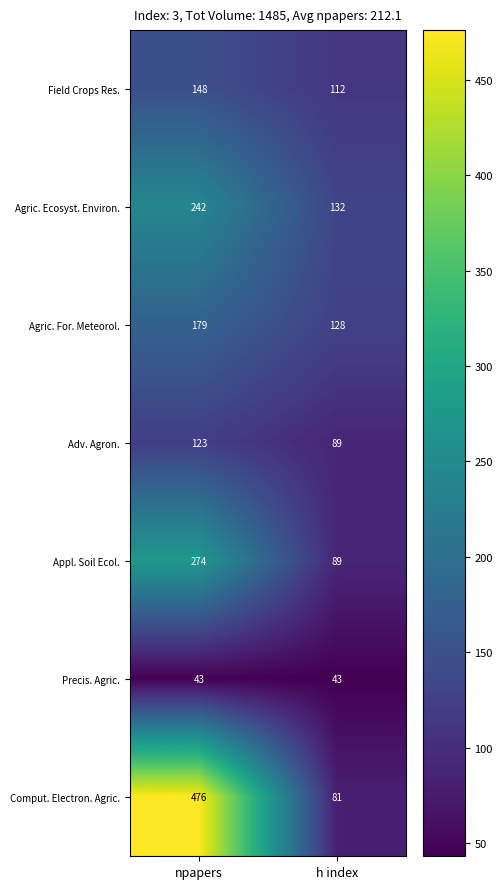

Which series has the widest spread of values?

Comput. Electron. Agric.